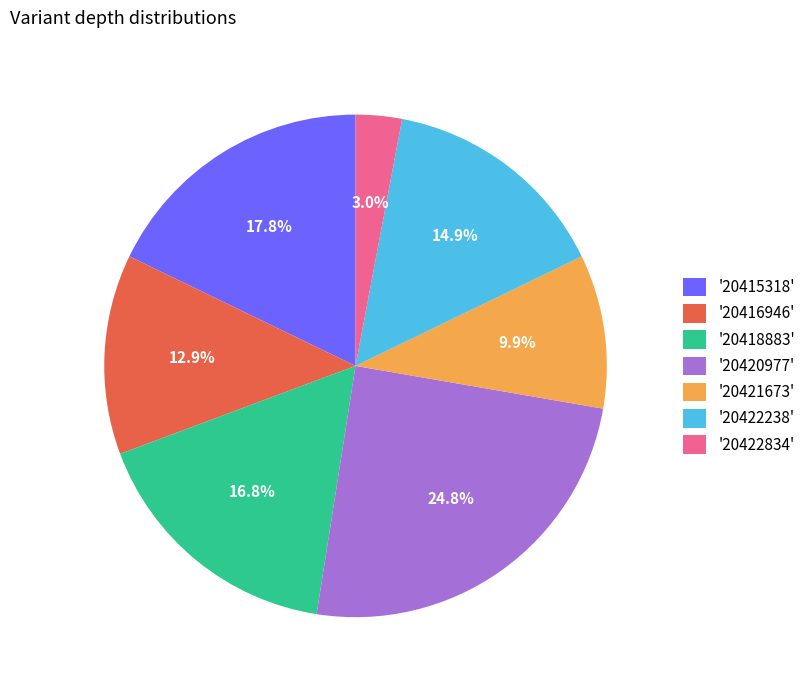

Which category has the biggest portion of the pie?

'20420977'